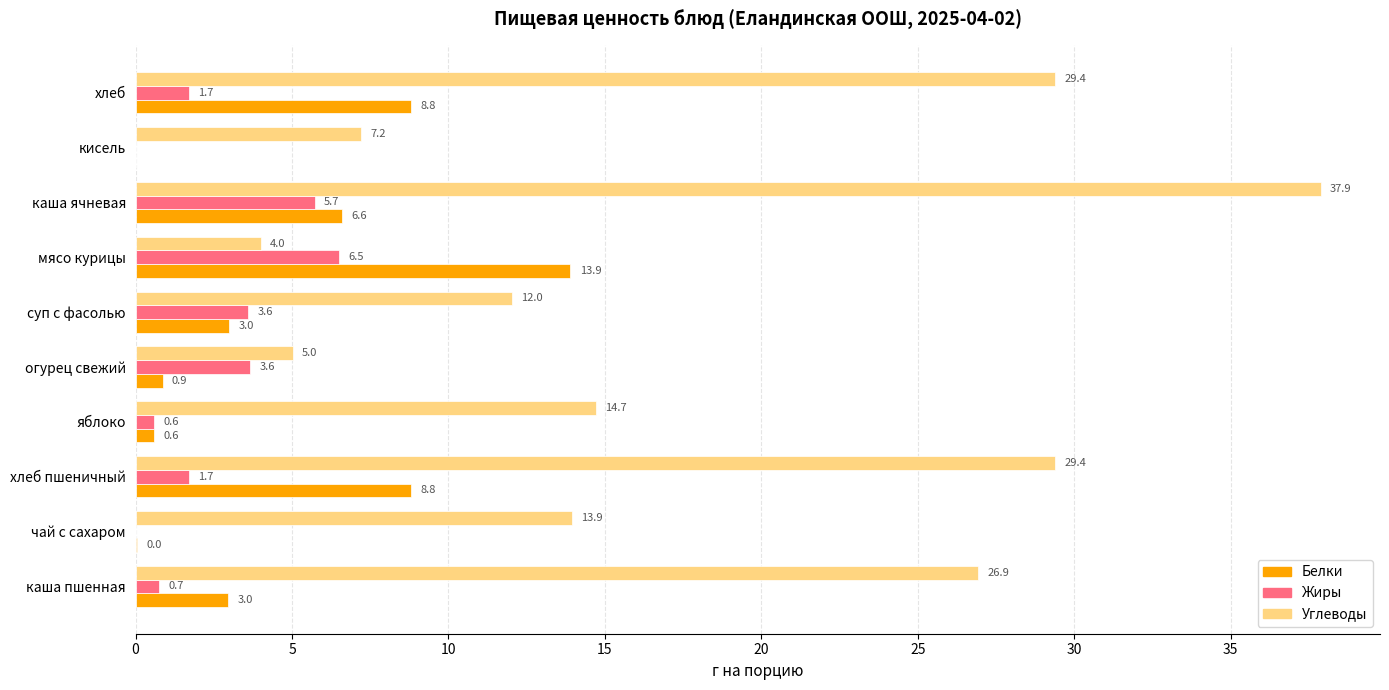

Which series has the largest total across all categories?

Углеводы